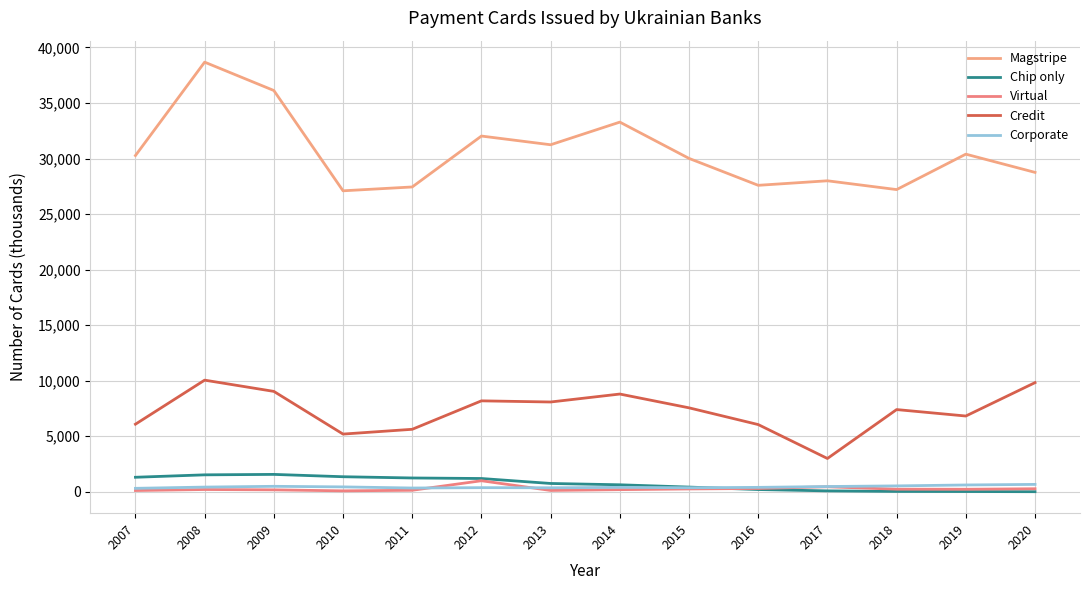

How many times do Chip only and Corporate cross each other?

1